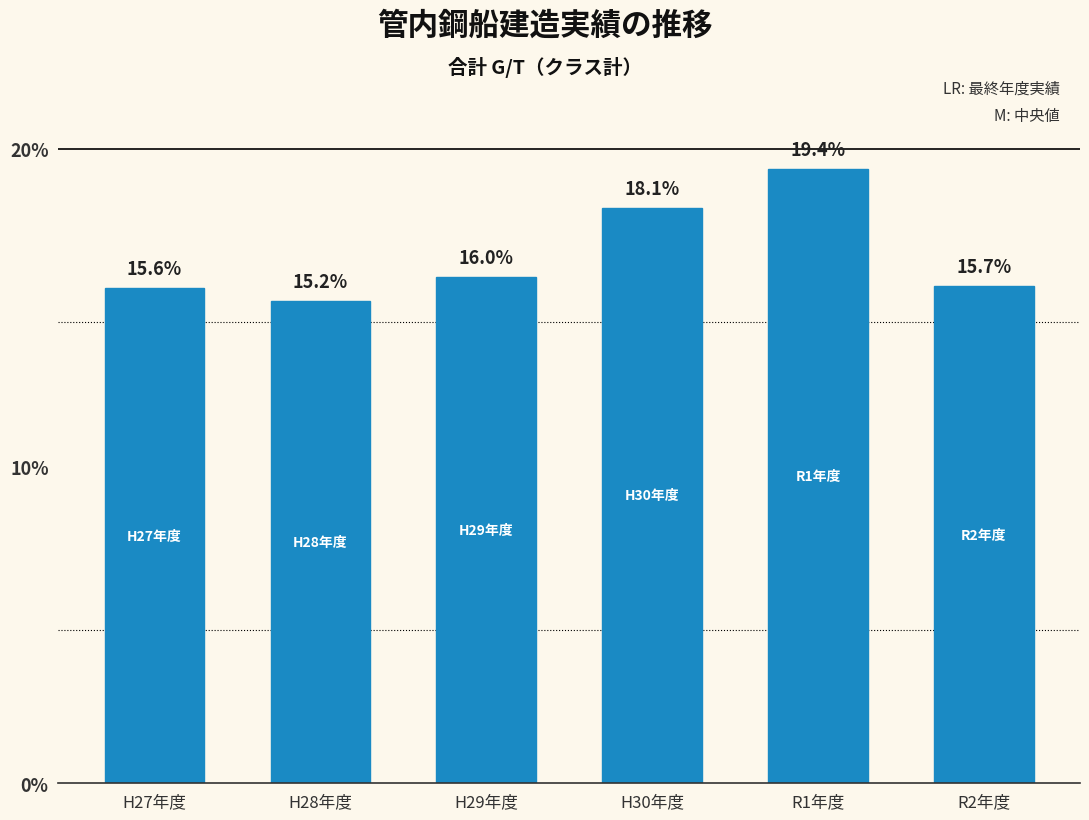

What is the difference between the maximum and minimum values?

4.2